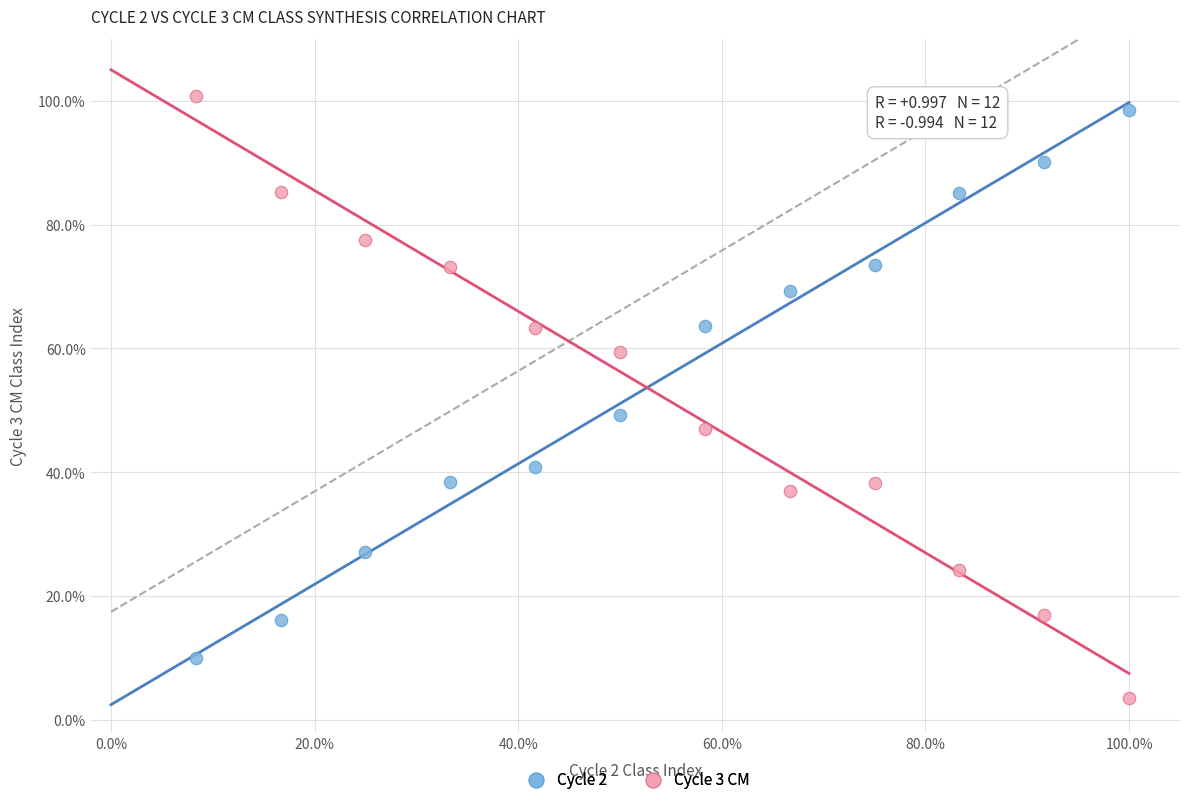

What are all the series names shown in the legend?

Cycle 2, Cycle 3 CM